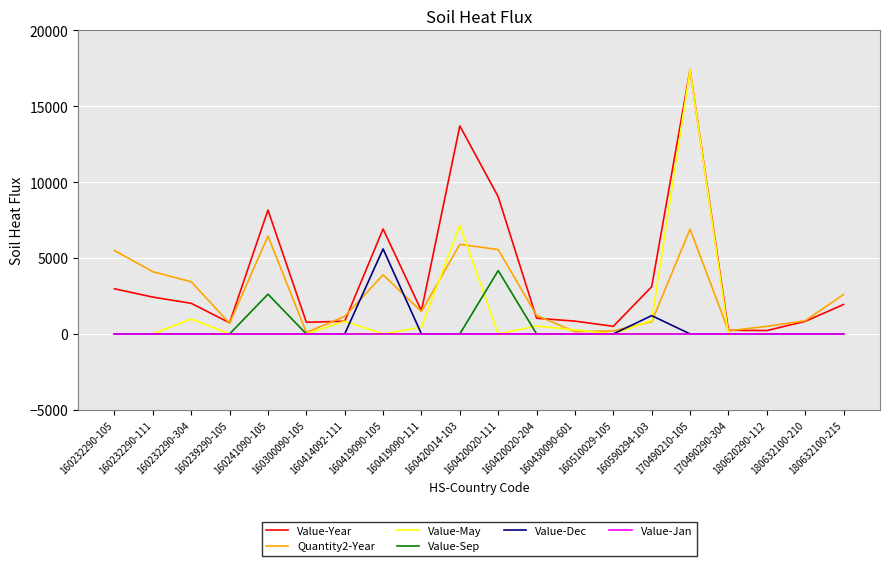

Which series has the largest range (max minus min)?

Value-May